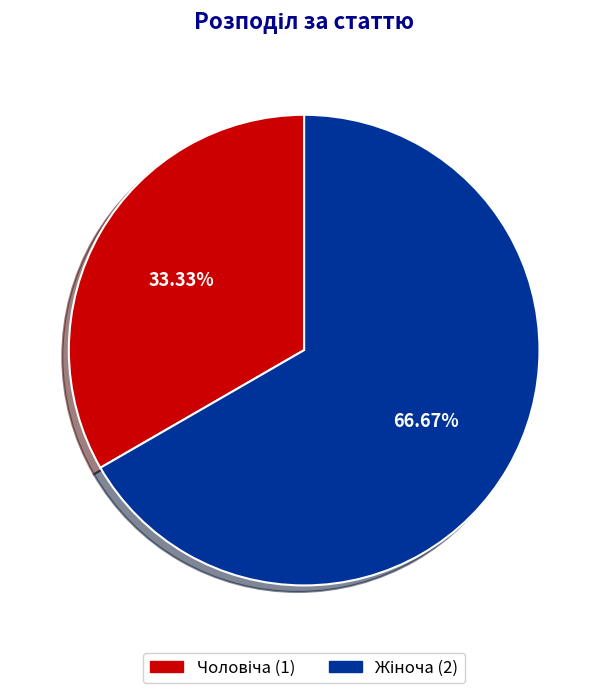

Is there a majority slice in this chart?

Yes